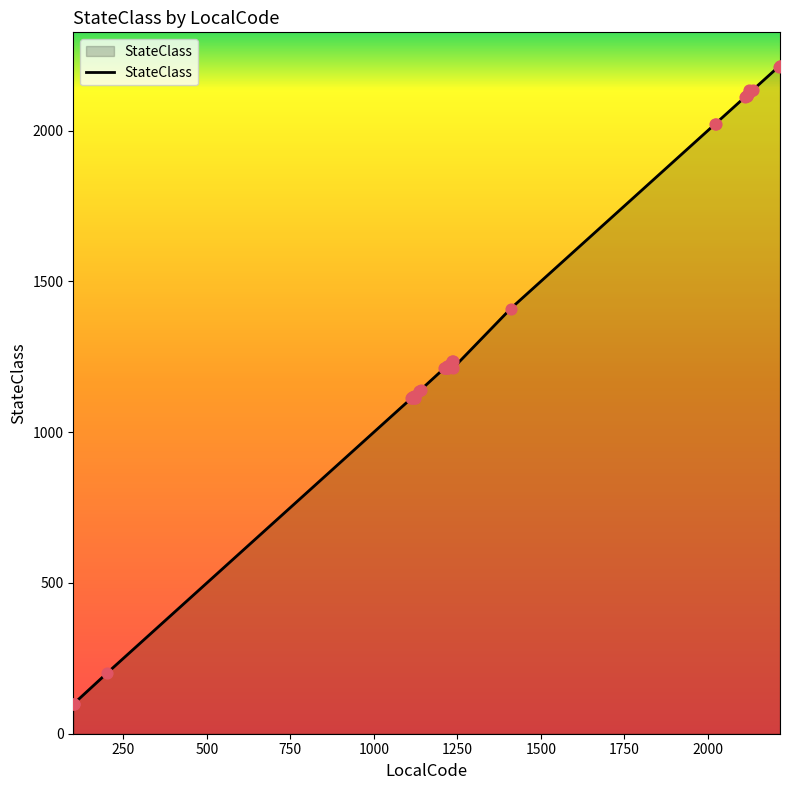

What is the difference between the maximum and minimum values?

2115